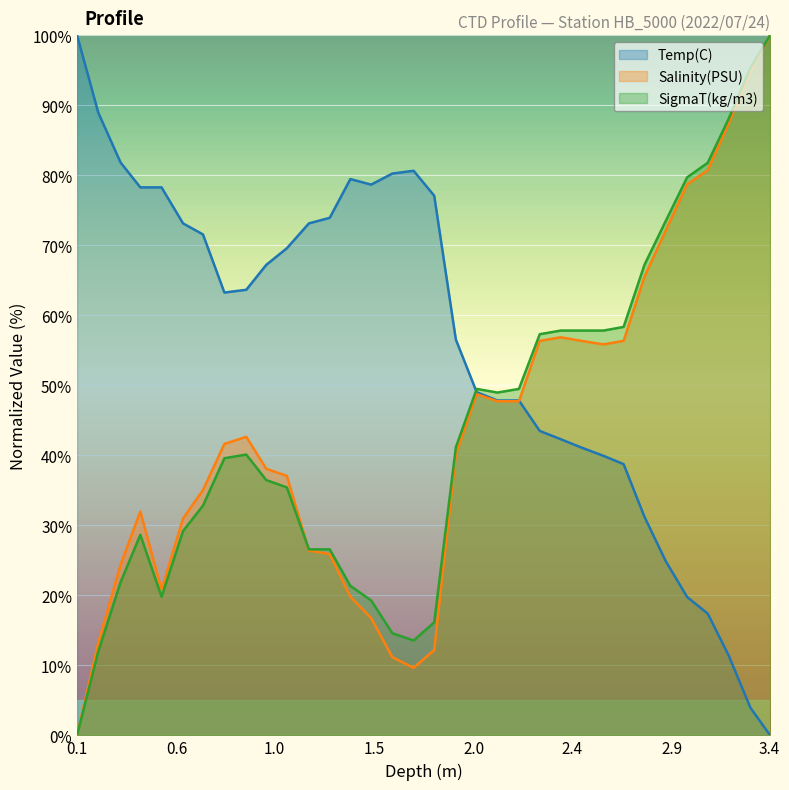

How many lines are shown in the chart?

3